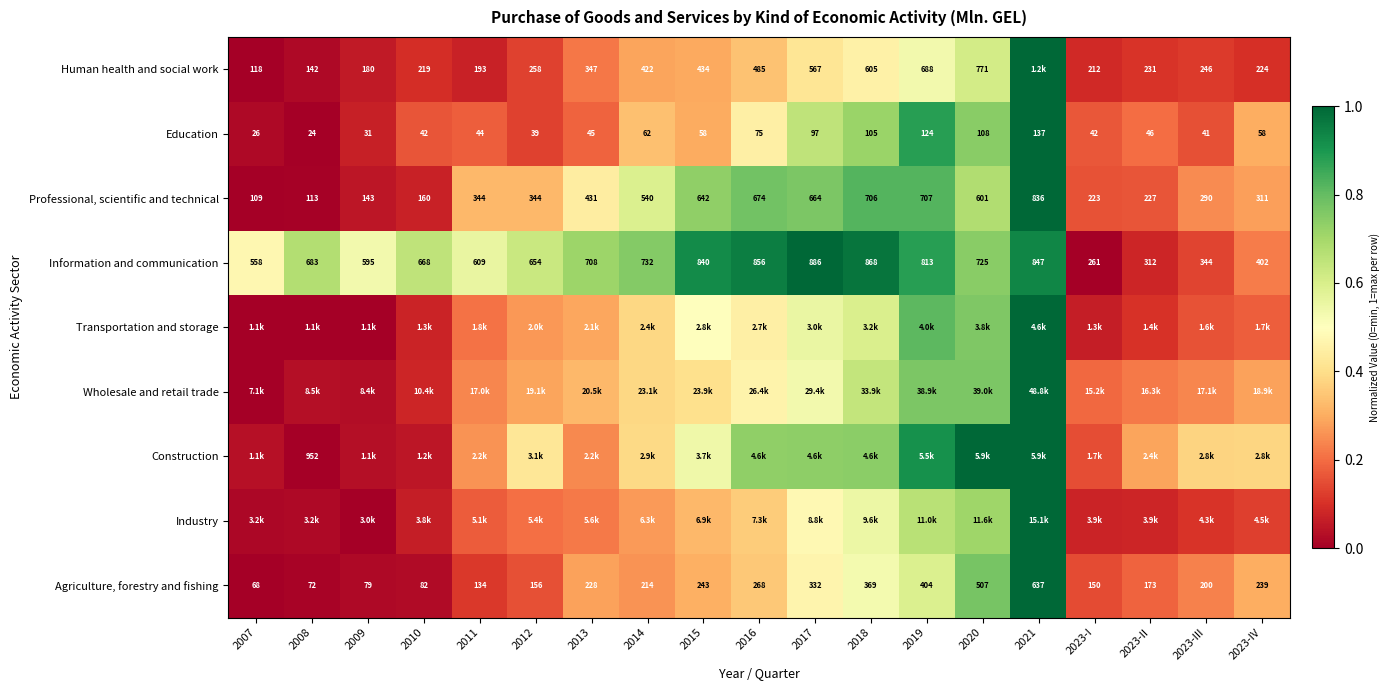

What is the difference between the maximum and minimum values in the Wholesale and retail trade series?

1.0